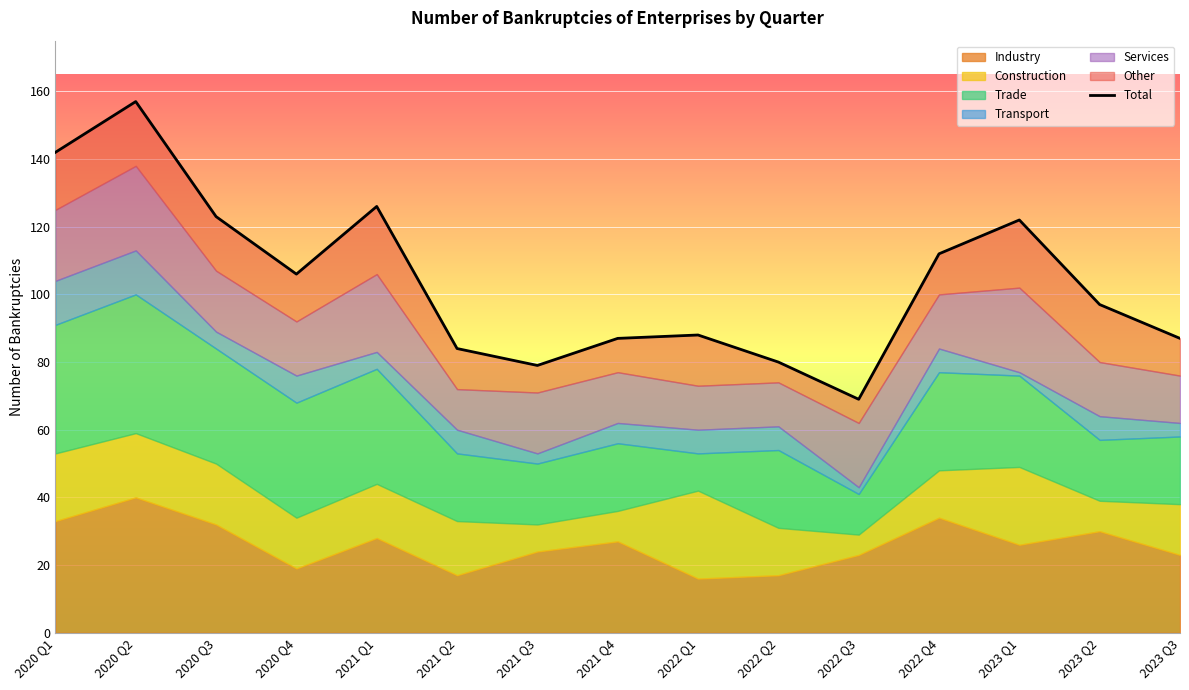

Does the chart display data point markers on the line(s)?

No